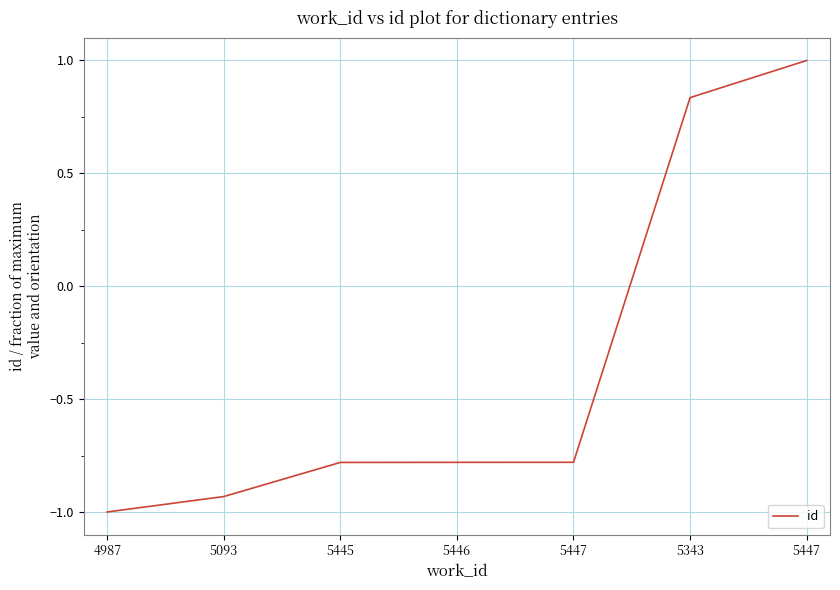

The value at 5343 is 0.3. True or false?

False